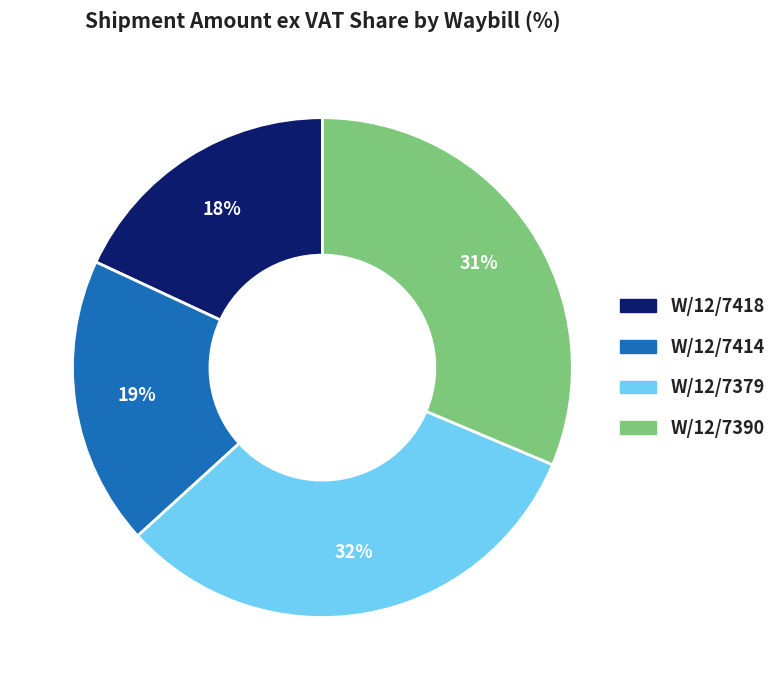

Does W/12/7379 account for over 50% of the chart?

No